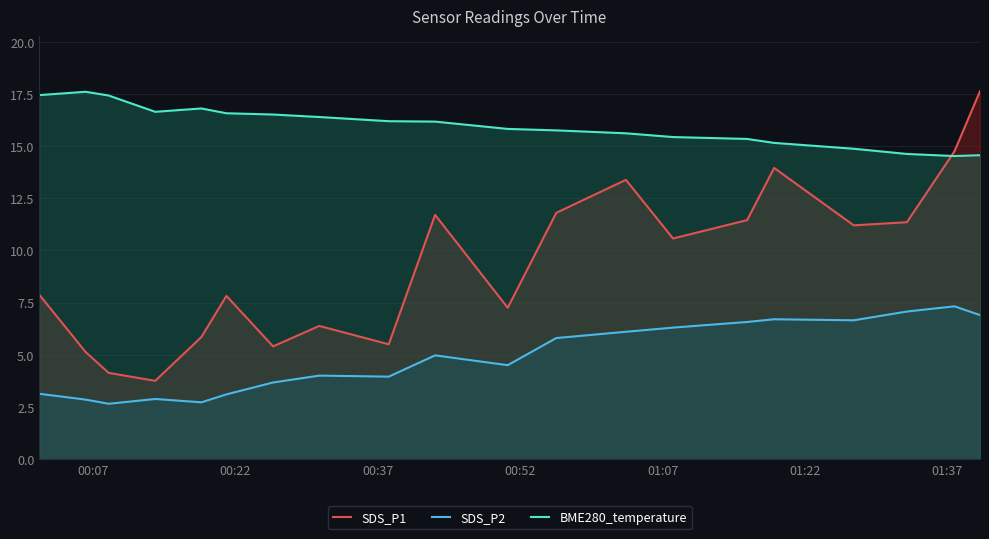

Reading left to right, transcribe all the data shown in this chart.

SDS_P1: 7.9	5.1	4.1	3.8	5.8	7.8	5.4	6.4	5.5	11.7	7.2	11.8	13.4	10.6	11.4	13.9	11.2	11.3	14.8	17.6
SDS_P2: 3.1	2.9	2.6	2.9	2.7	3.1	3.7	4.0	4.0	5.0	4.5	5.8	6.1	6.3	6.6	6.7	6.7	7.1	7.3	6.9
BME280_temperature: 17.4	17.6	17.4	16.6	16.8	16.6	16.5	16.4	16.2	16.2	15.8	15.8	15.6	15.4	15.3	15.2	14.9	14.6	14.5	14.6